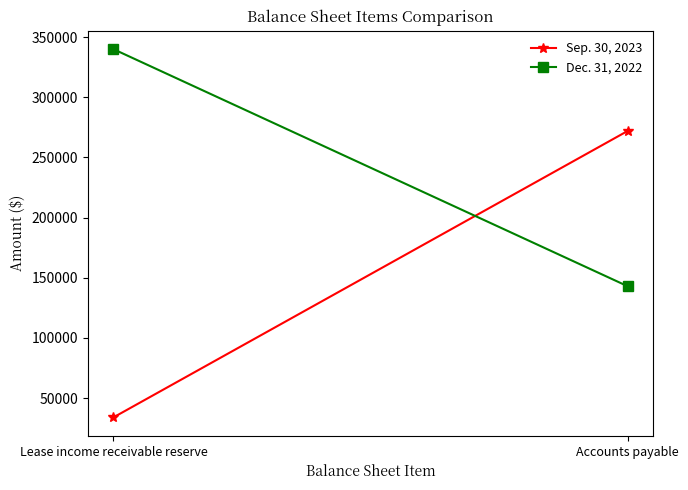

Is this an area chart (filled region under the line)?

No